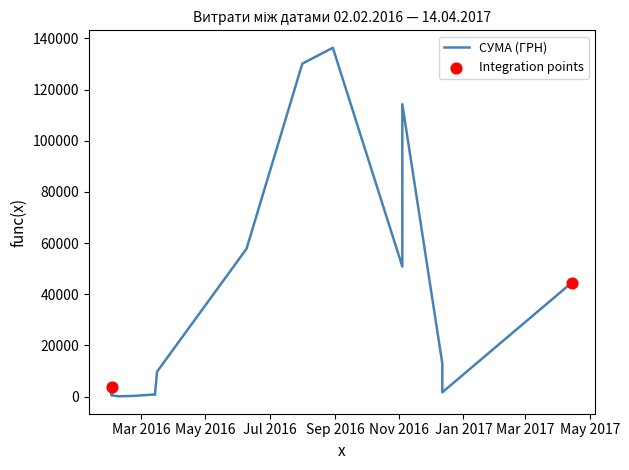

What is the ratio of the value at 14.04.2017 to the value at 04.11.2016?

0.9